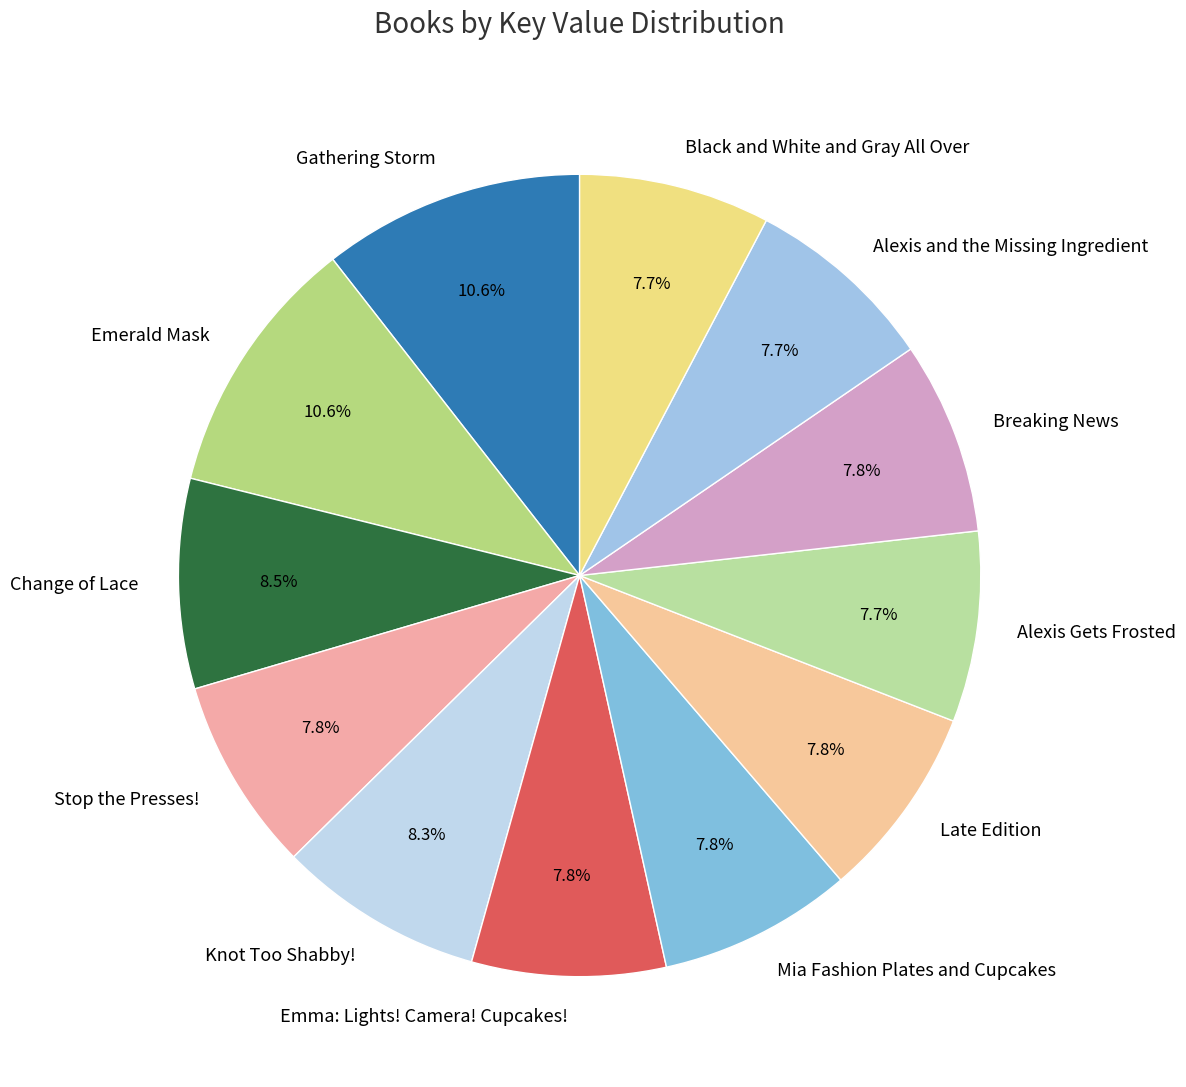

Combined, do Gathering Storm and Alexis Gets Frosted account for over 50%?

No